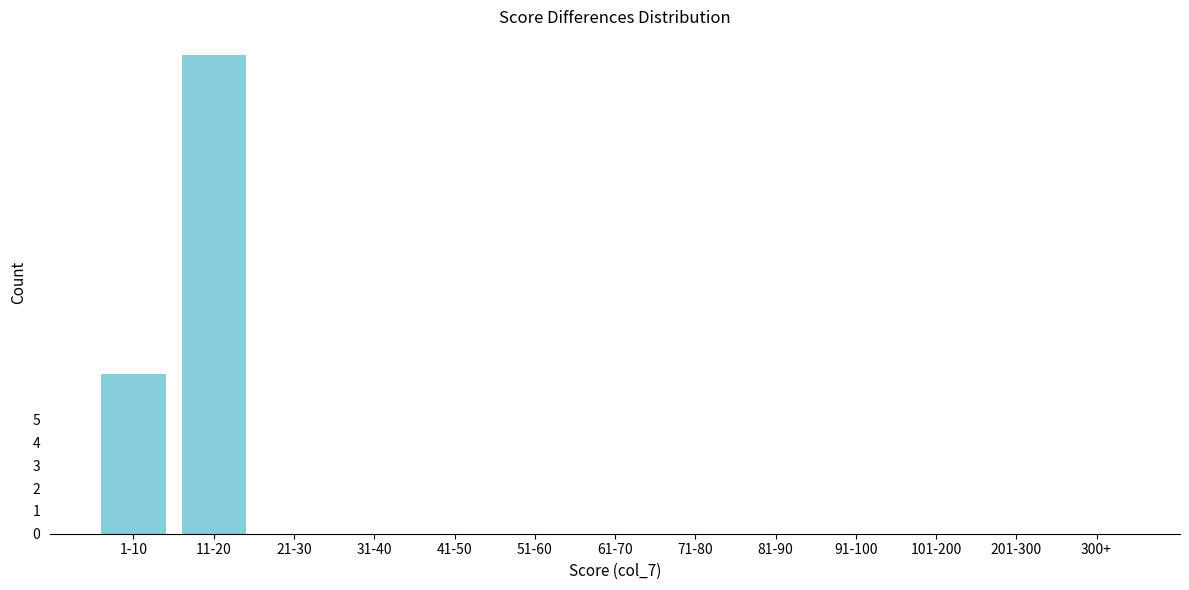

At which label is the value closest to 10?

1-10